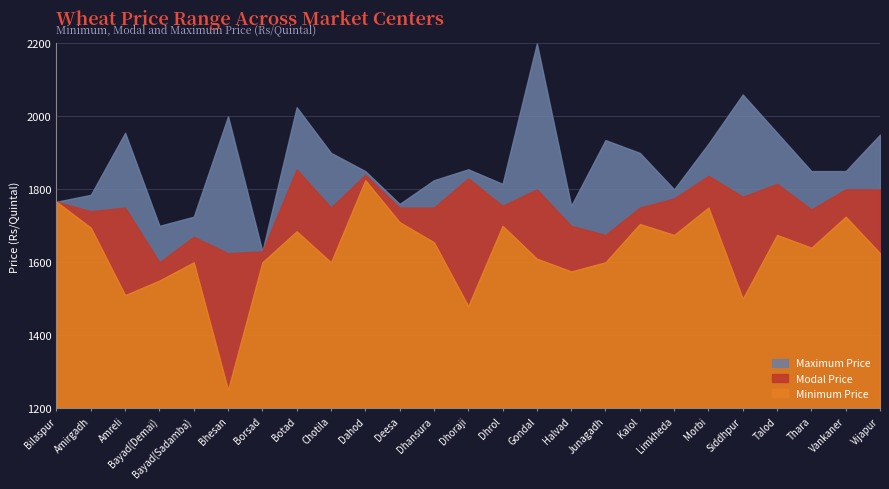

True or false: Maximum Price and Modal Price intersect in this chart.

False